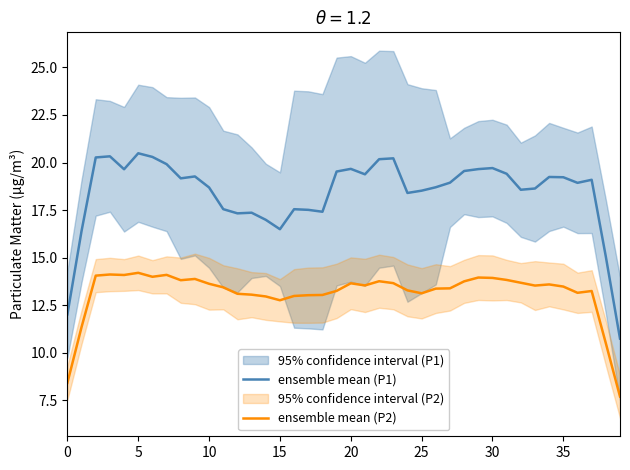

The value of ensemble mean (P2) at 21 is 5.7. True or false?

False